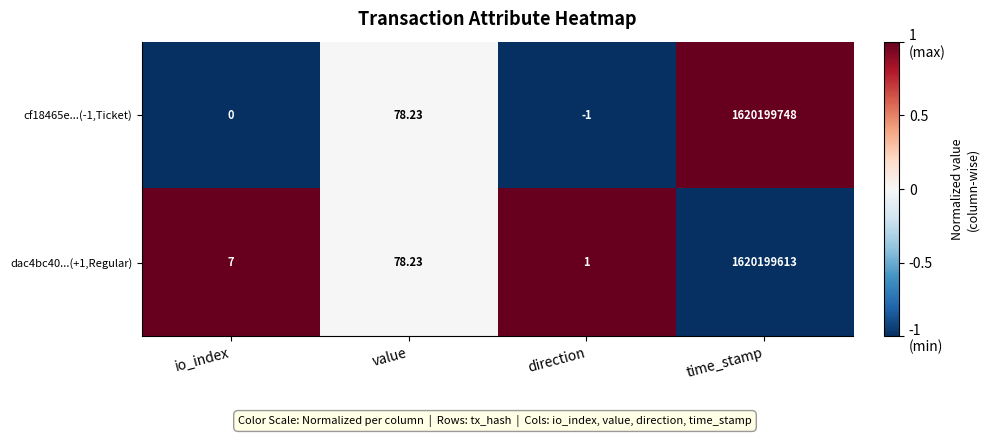

At which label does cf18465e...(-1,Ticket) reach its peak?

time_stamp